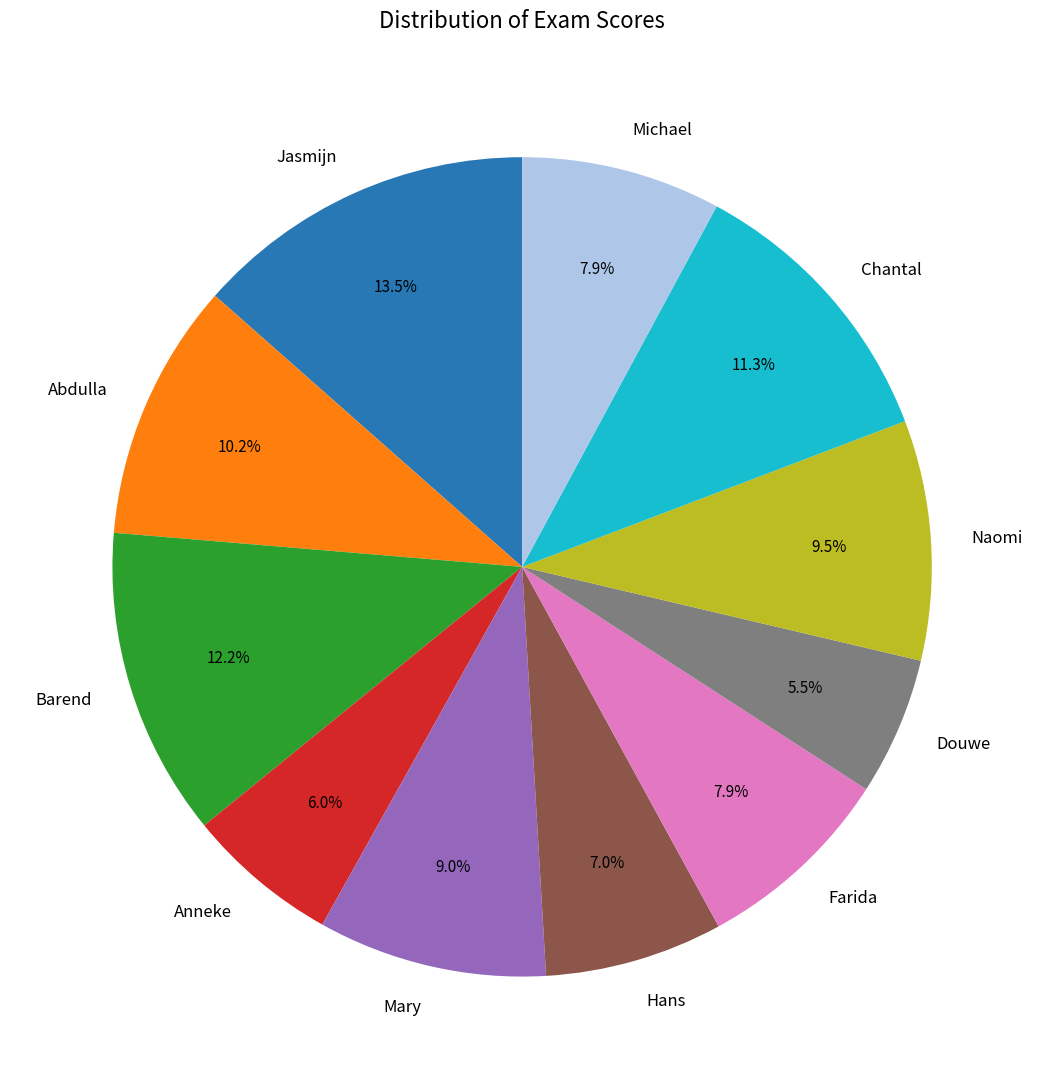

Is Chantal the majority of the pie?

No